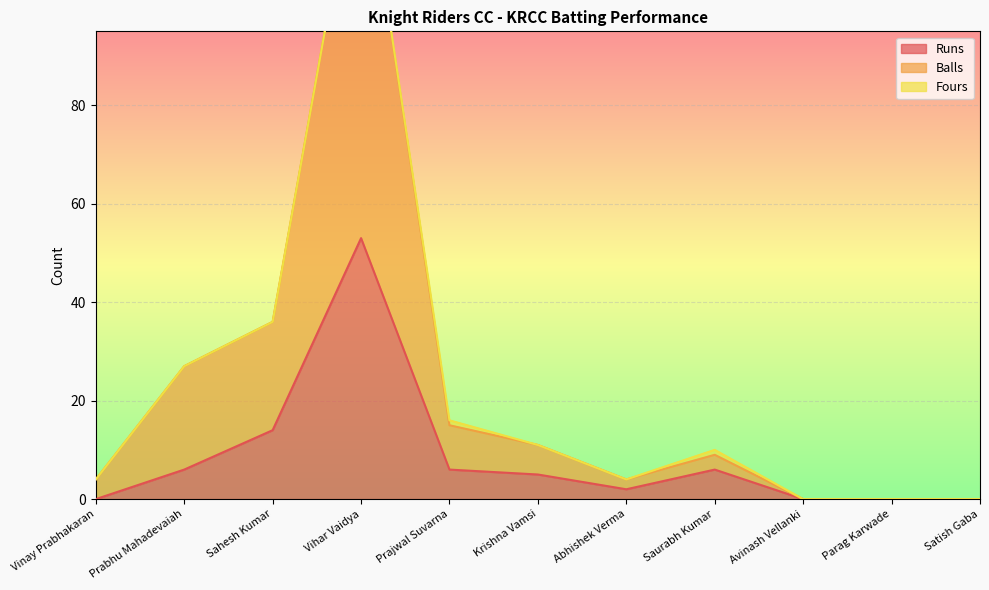

At which category does Runs reach its first local valley?

Abhishek Verma